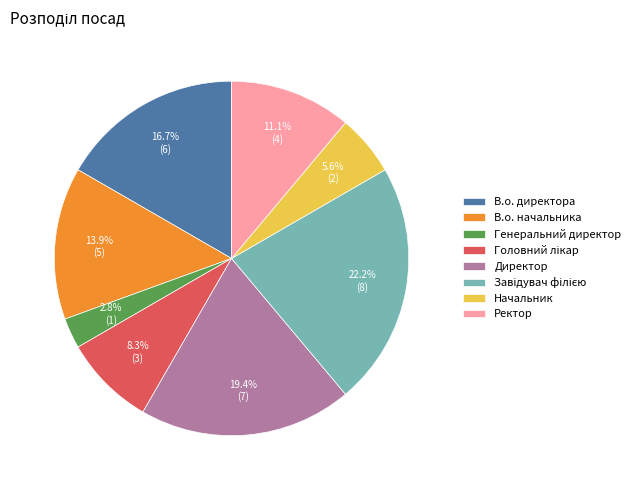

Combined, what portion of the pie is В.о. начальника and В.о. директора?

30.6%